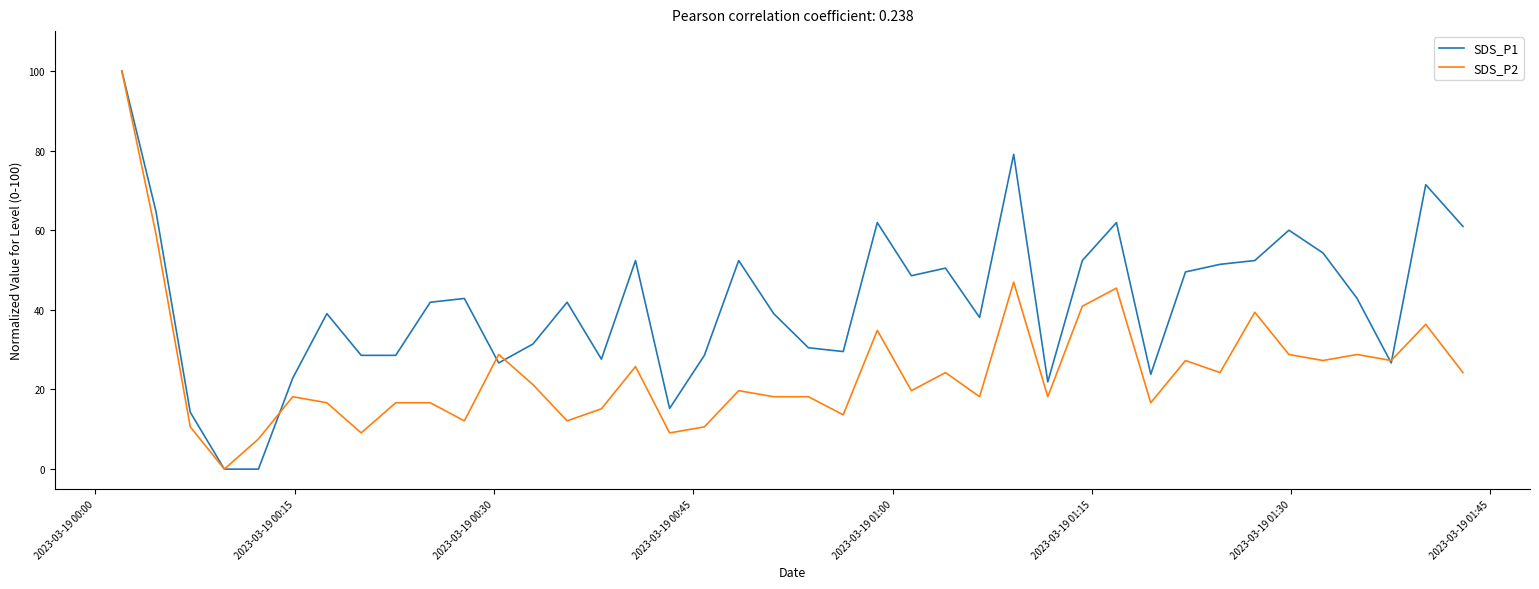

Rank the series by their average value, from highest to lowest.

SDS_P1, SDS_P2